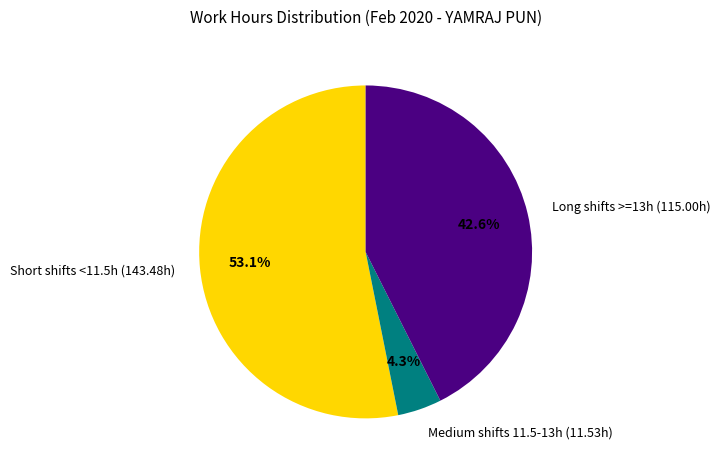

Does any single category account for the majority?

Yes